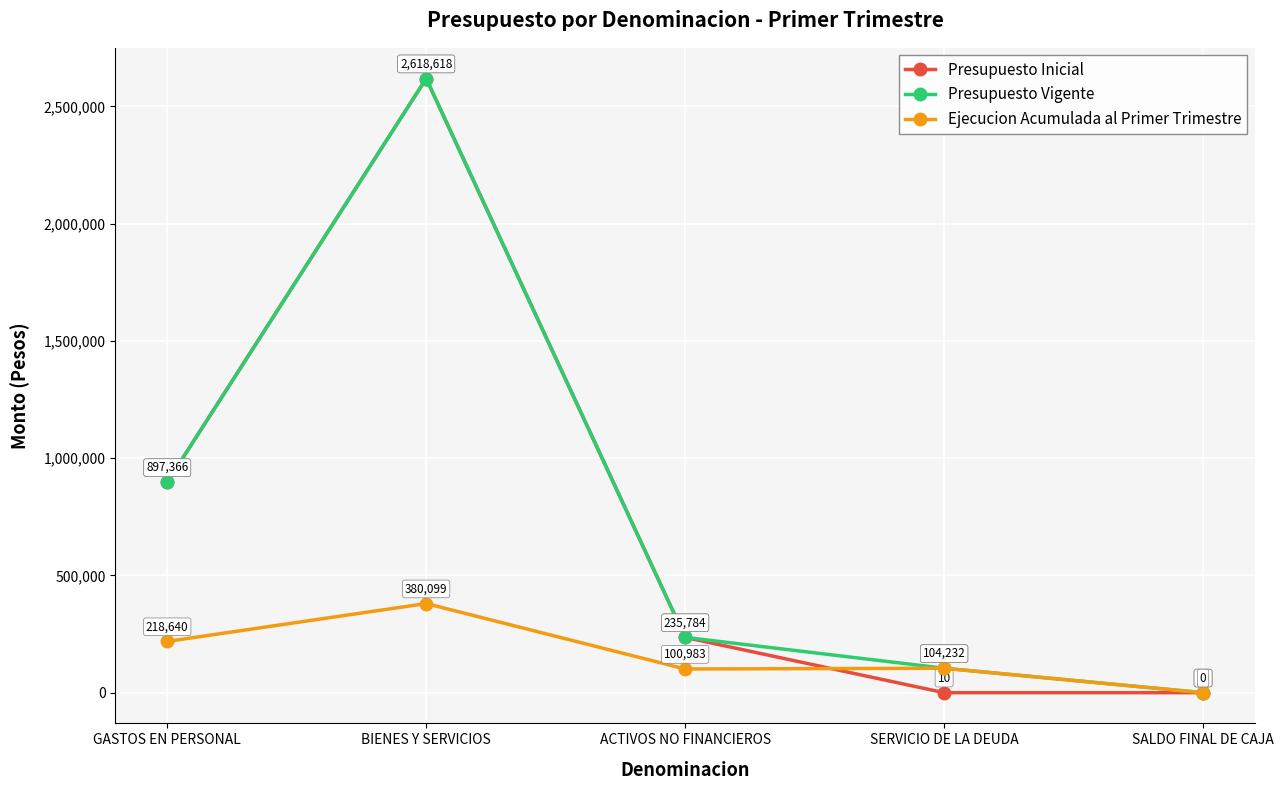

At which category is the sum across all series the highest?

BIENES Y SERVICIOS